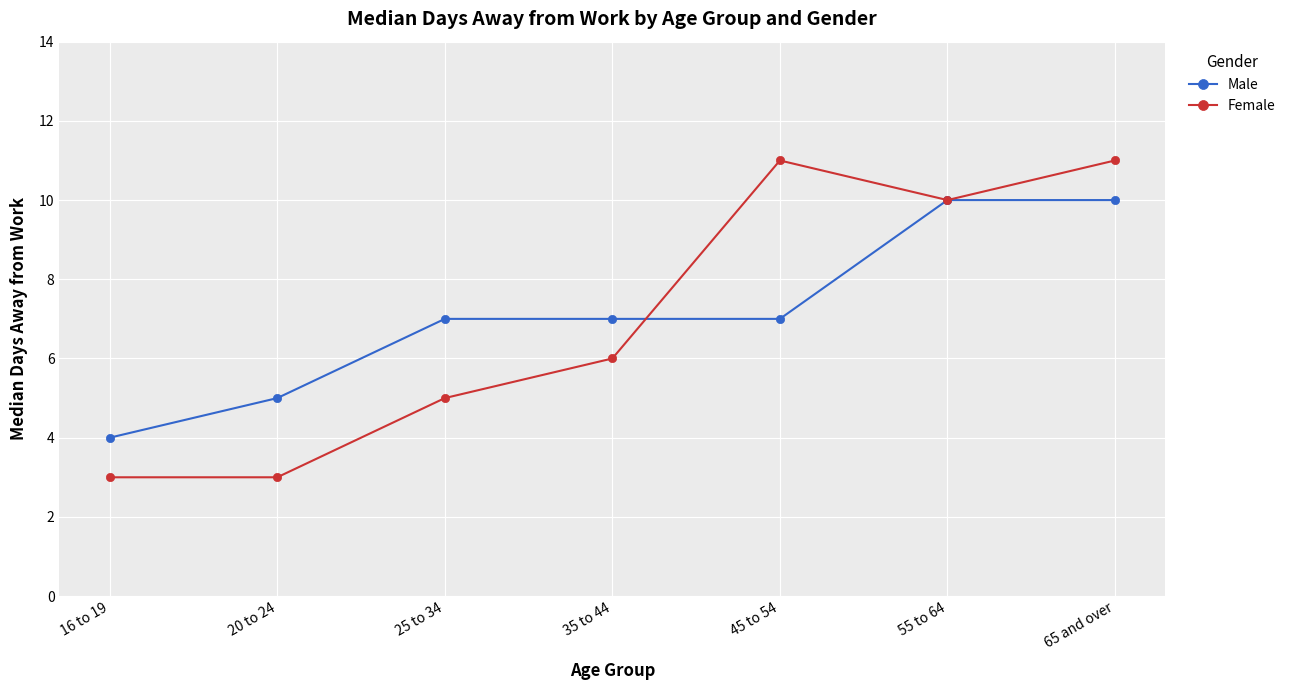

What are all the series names shown in the legend?

Male, Female